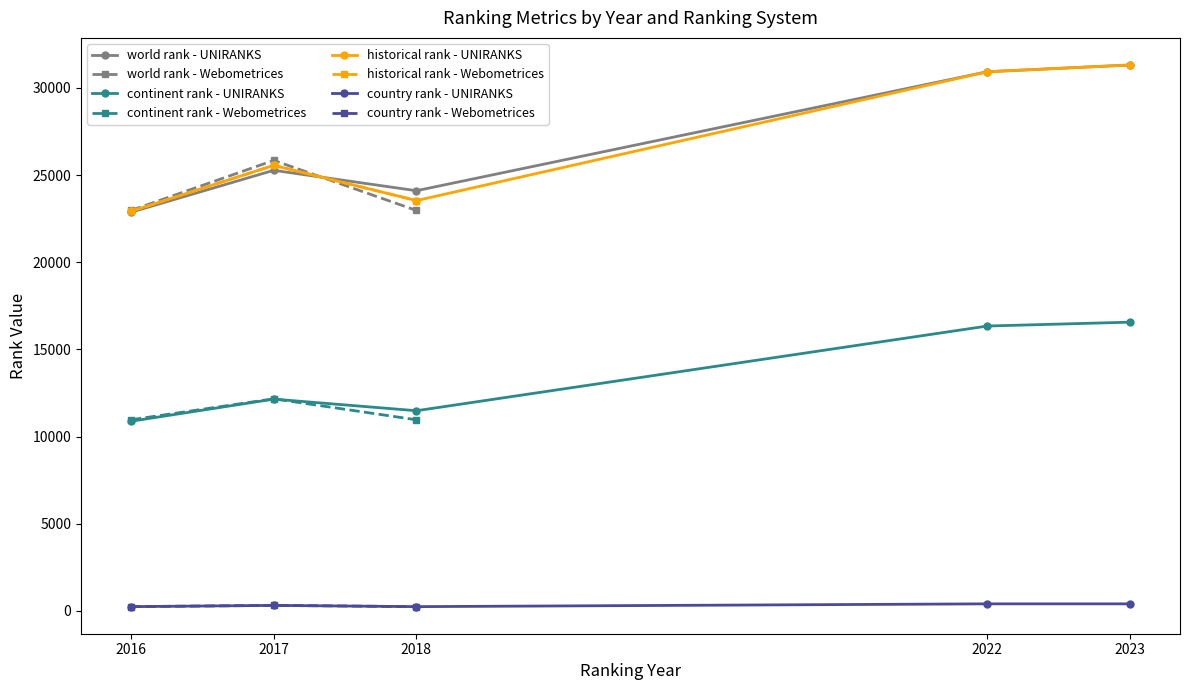

What is the difference between the historical rank values at 2017 and 2016?

2637.0